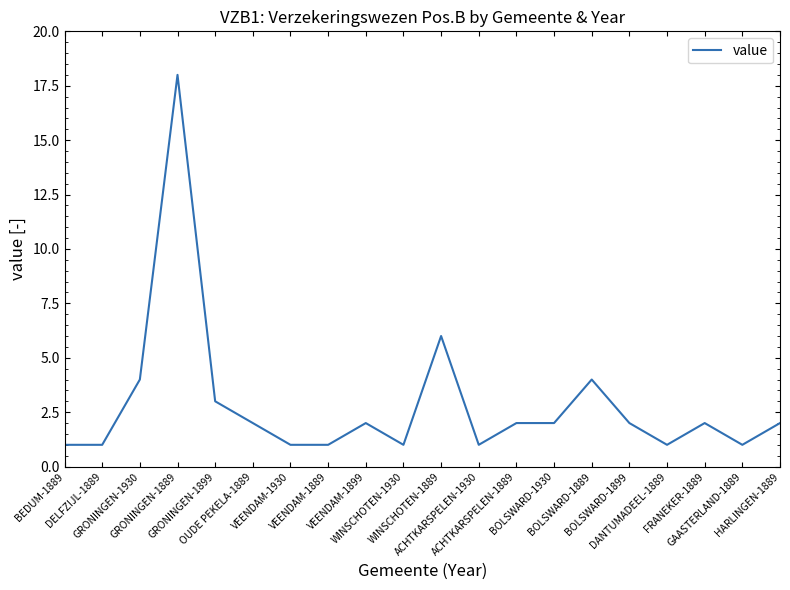

What is the ratio of the value at VEENDAM-1889 to the value at BOLSWARD-1930?

0.5